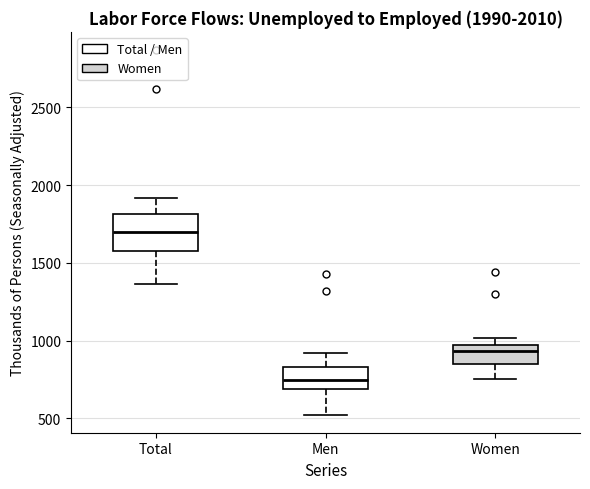

Comparing the boxes themselves (not the whiskers), which one is the tallest?

Total